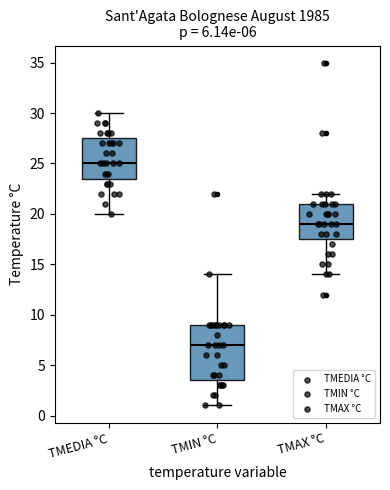

Which box has the lowest median line?

TMIN °C